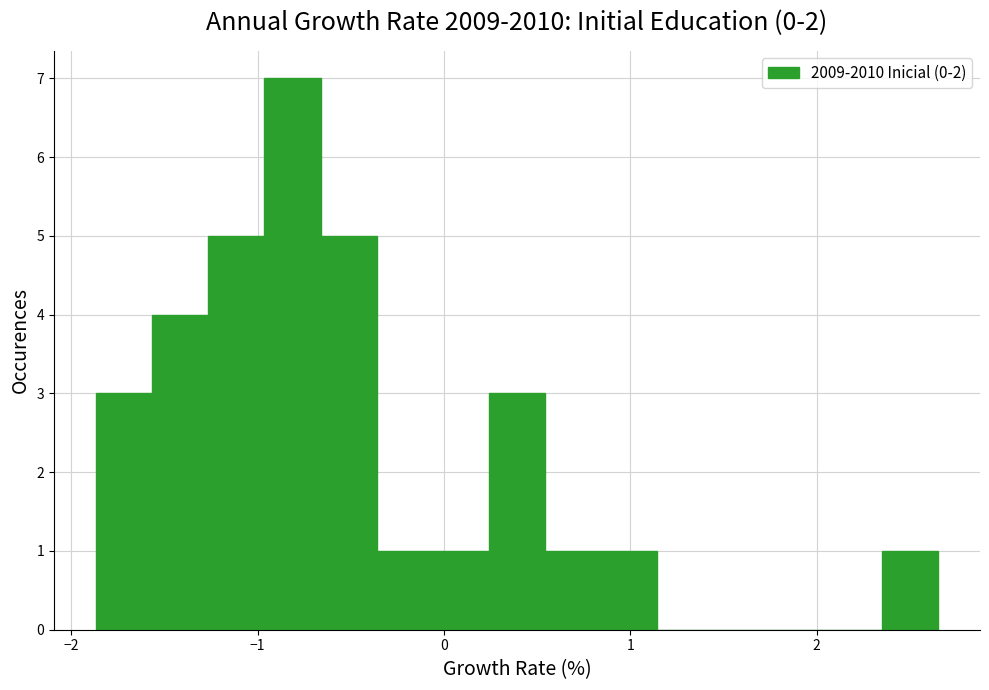

Around what value on the x-axis is the tallest bar? Give the approximate position of its centre, as read against the axis.

-0.8